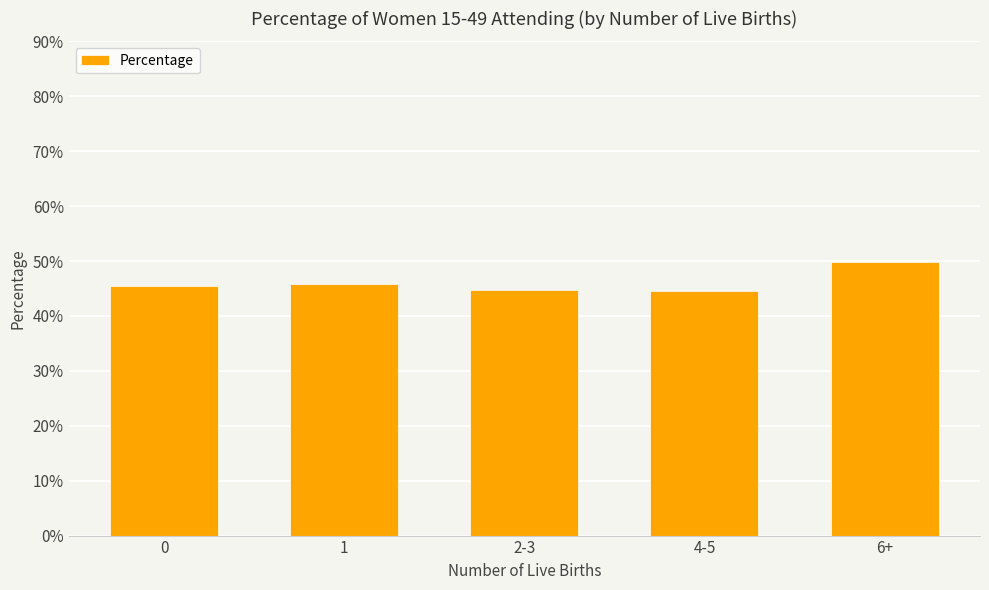

Read the value at 1.

45.9